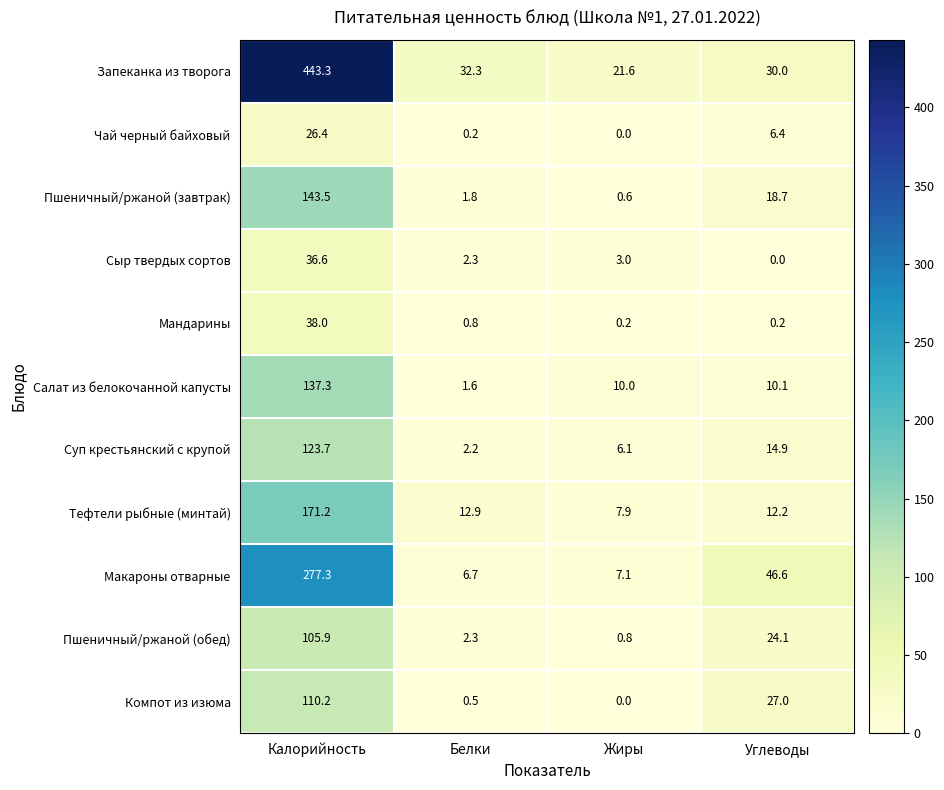

At Углеводы, list the series in order from largest to smallest.

Макароны отварные, Запеканка из творога, Компот из изюма, Пшеничный/ржаной (обед), Пшеничный/ржаной (завтрак), Суп крестьянский с крупой, Тефтели рыбные (минтай), Салат из белокочанной капусты, Чай черный байховый, Мандарины, Сыр твердых сортов